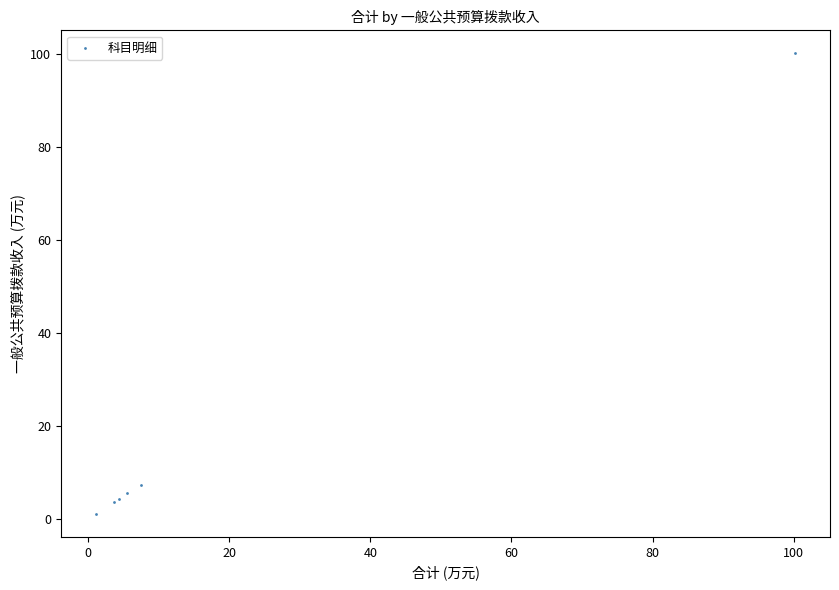

What Y value in the scatter plot is closest to 50?

7.5